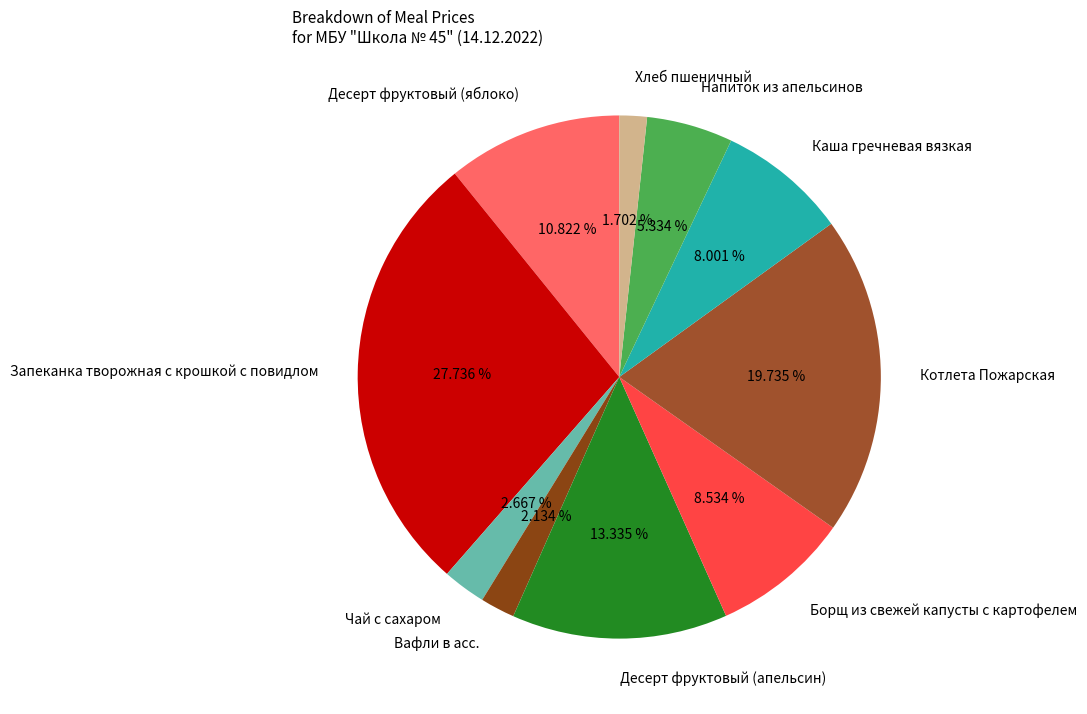

How many segments does this pie chart have?

10